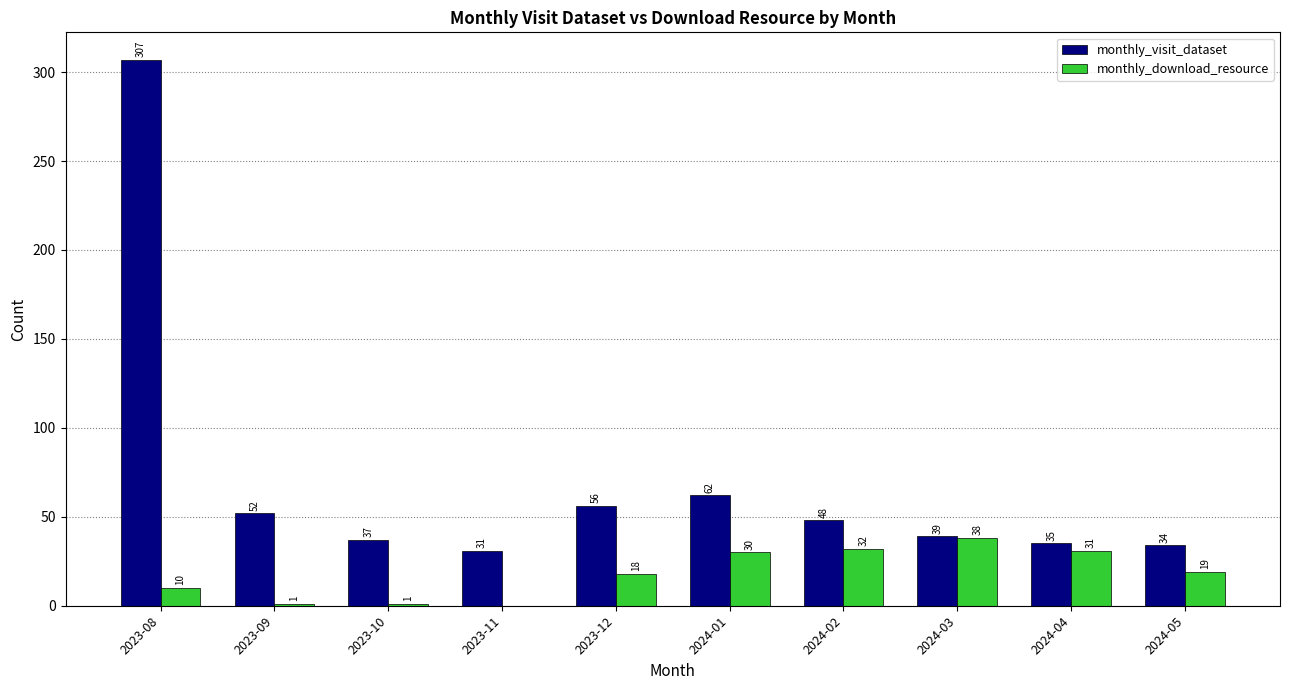

Where is monthly_download_resource nearest to the value 19?

2024-05